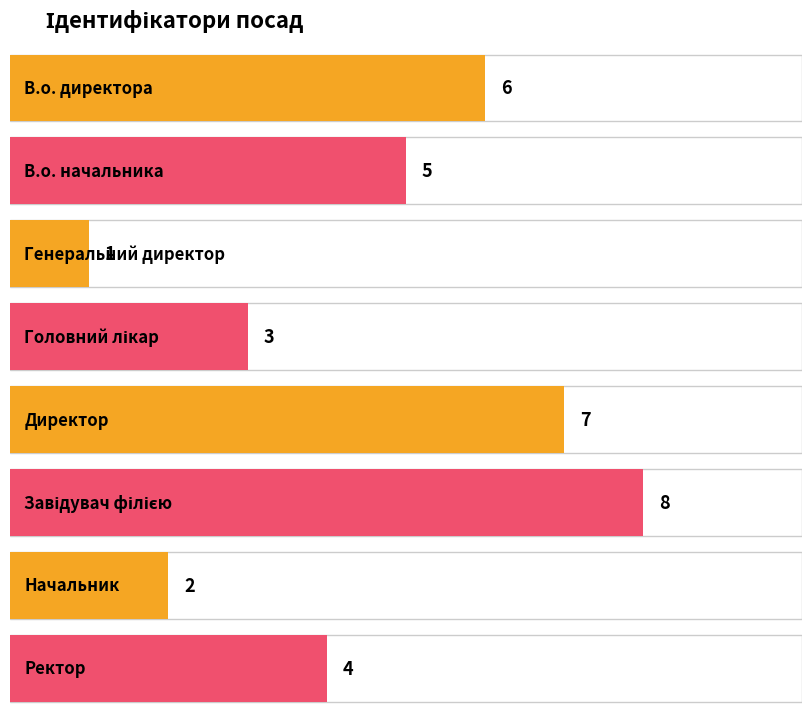

Which has a higher value, В.о. директора or Головний лікар?

В.о. директора